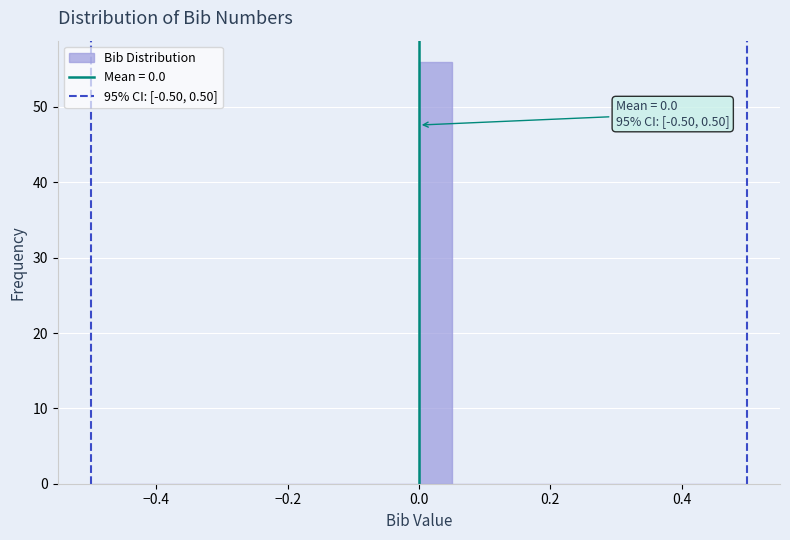

Read against the x-axis, roughly where is the centre of the tallest bar?

0.02